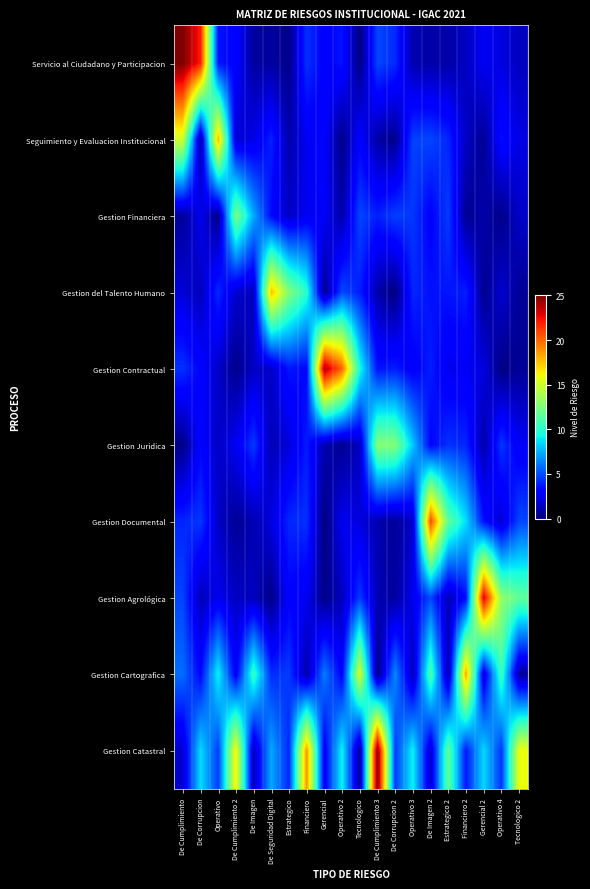

List the series in order of their peak value, highest first.

Servicio al Ciudadano y Participacion, Gestion Catastral, Gestion Contractual, Gestion Agrológica, Gestion Documental, Gestion Cartografica, Seguimiento y Evaluacion Institucional, Gestion del Talento Humano, Gestion Juridica, Gestion Financiera